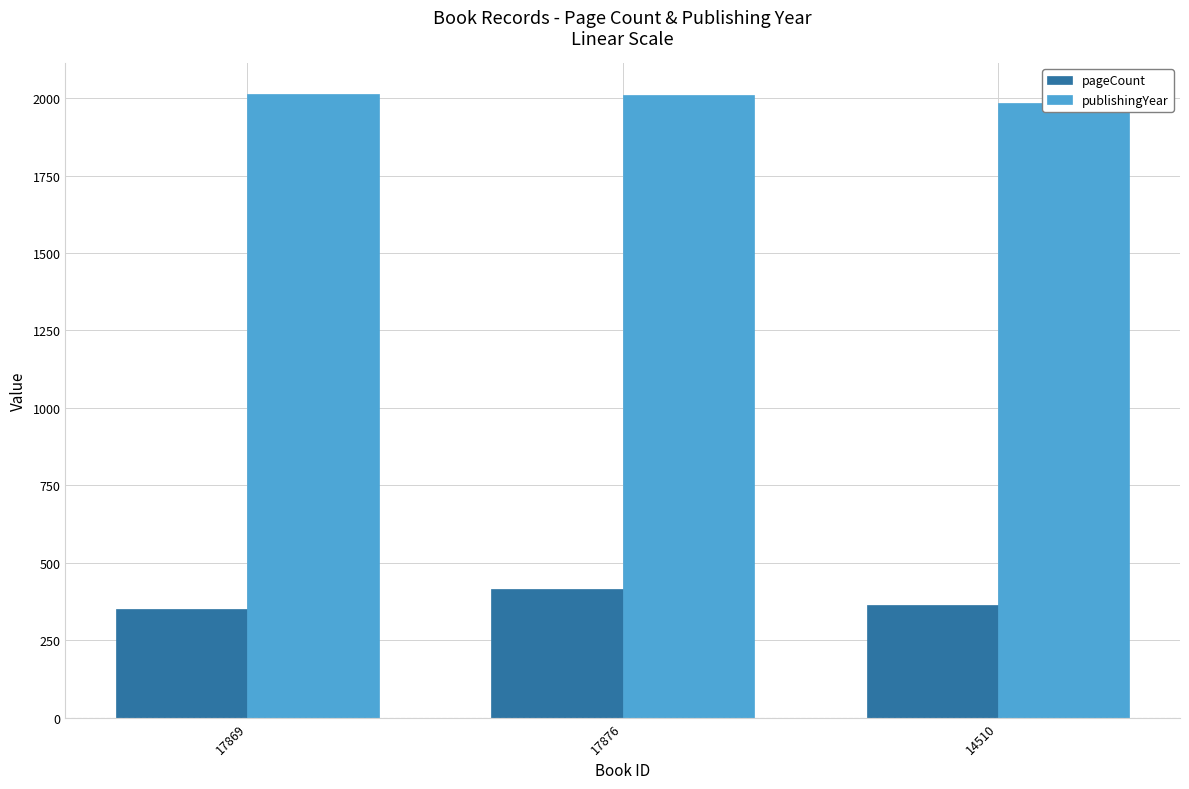

List the labels in order of pageCount value, largest first.

17876, 14510, 17869